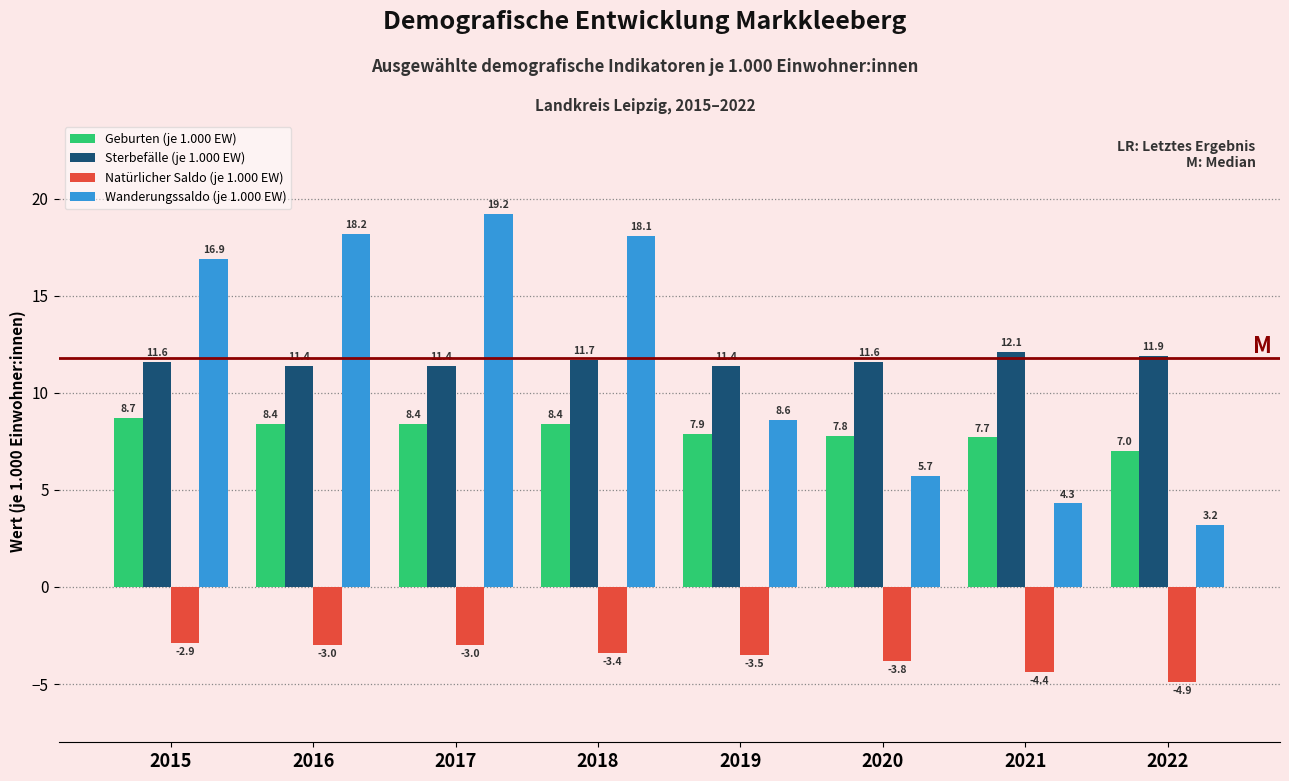

Reading left to right, transcribe all the data shown in this chart.

Geburten (je 1.000 EW): 8.7	8.4	8.4	8.4	7.9	7.8	7.7	7.0
Sterbefälle (je 1.000 EW): 11.6	11.4	11.4	11.7	11.4	11.6	12.1	11.9
Natürlicher Saldo (je 1.000 EW): -2.9	-3.0	-3.0	-3.4	-3.5	-3.8	-4.4	-4.9
Wanderungssaldo (je 1.000 EW): 16.9	18.2	19.2	18.1	8.6	5.7	4.3	3.2